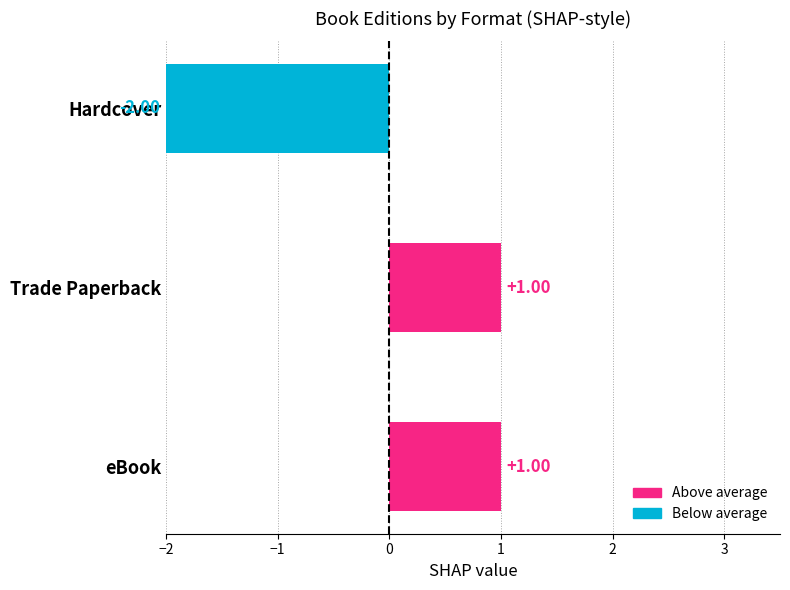

What is the difference between the values at Trade Paperback and Hardcover?

3